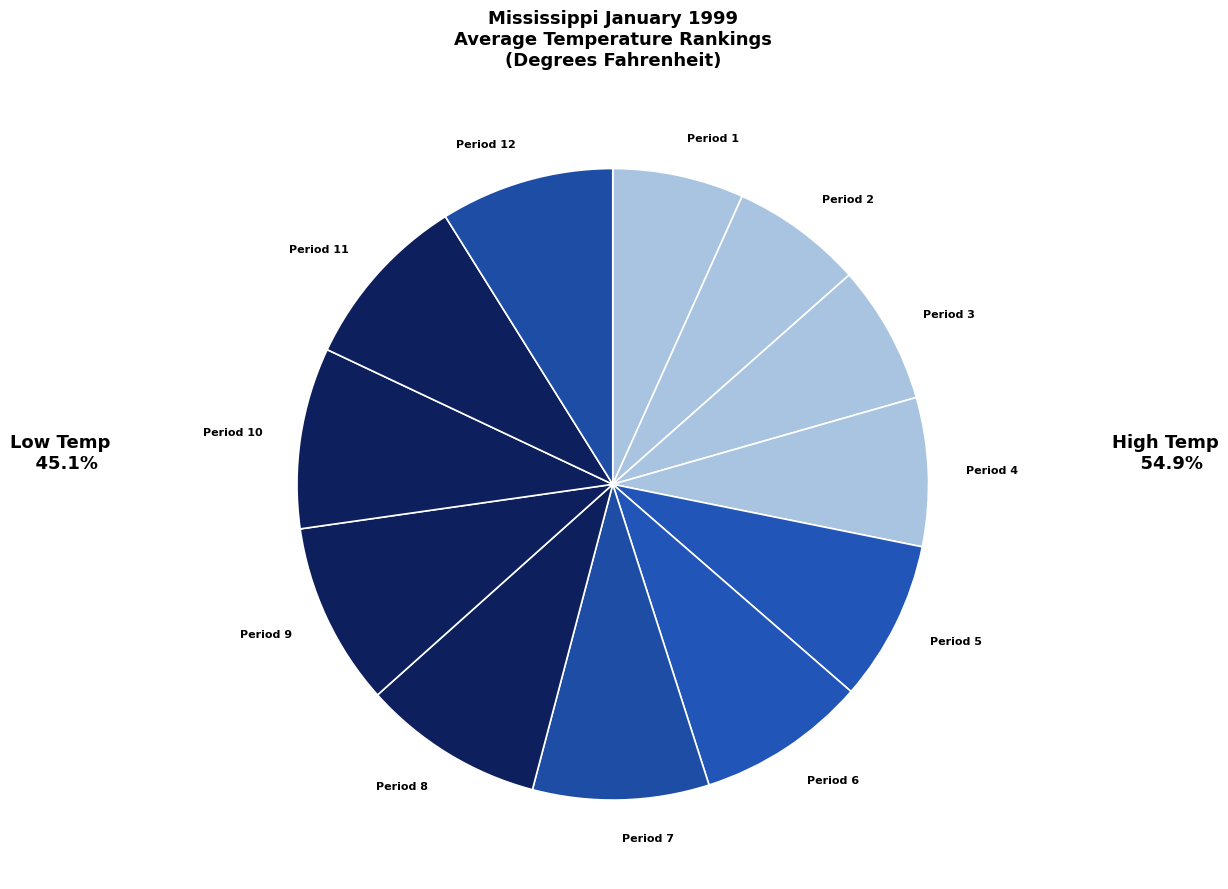

Which has a higher value, Period 2 or Period 5?

Period 5